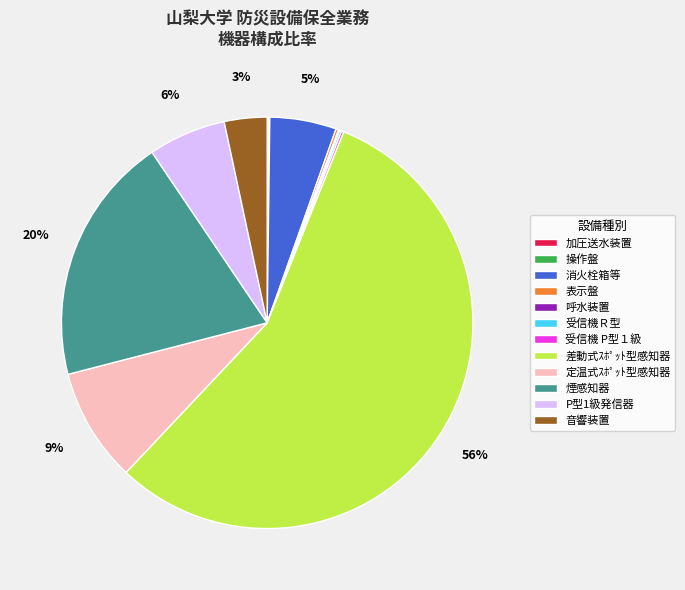

What is the majority slice?

差動式ｽﾎﾟｯﾄ型感知器